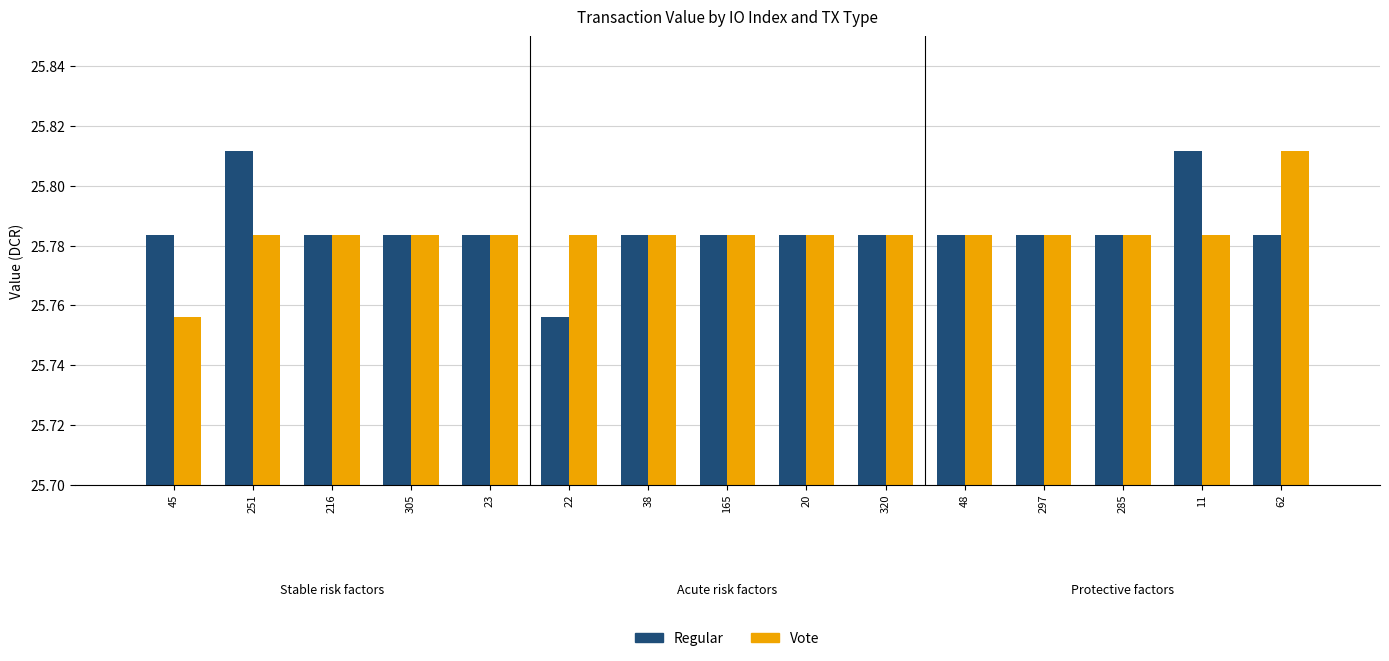

What is the sum of the Vote values at 285 and 45?

51.5